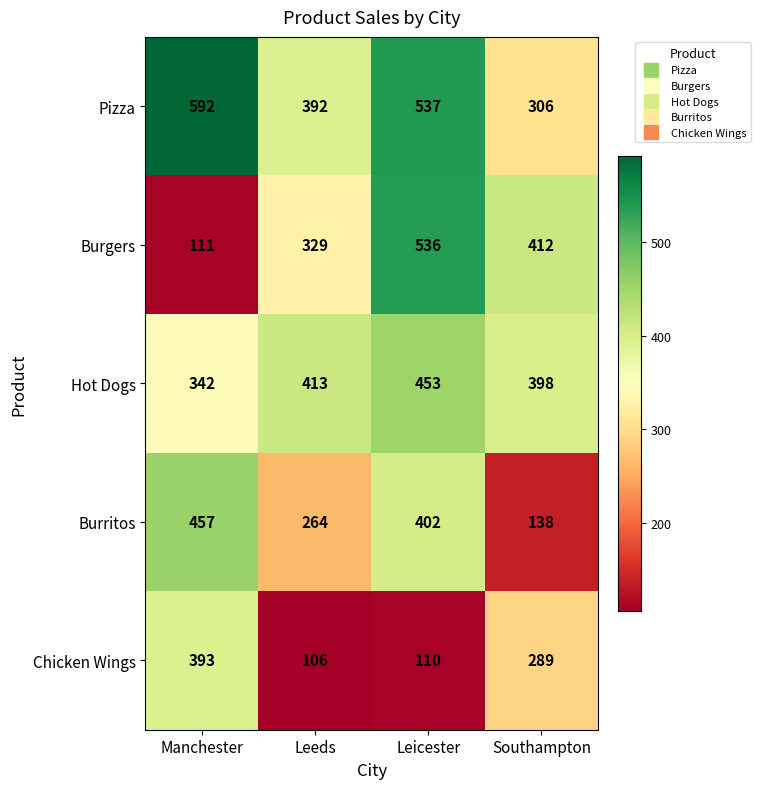

True or false: Hot Dogs has a value of 576 at Leeds.

False